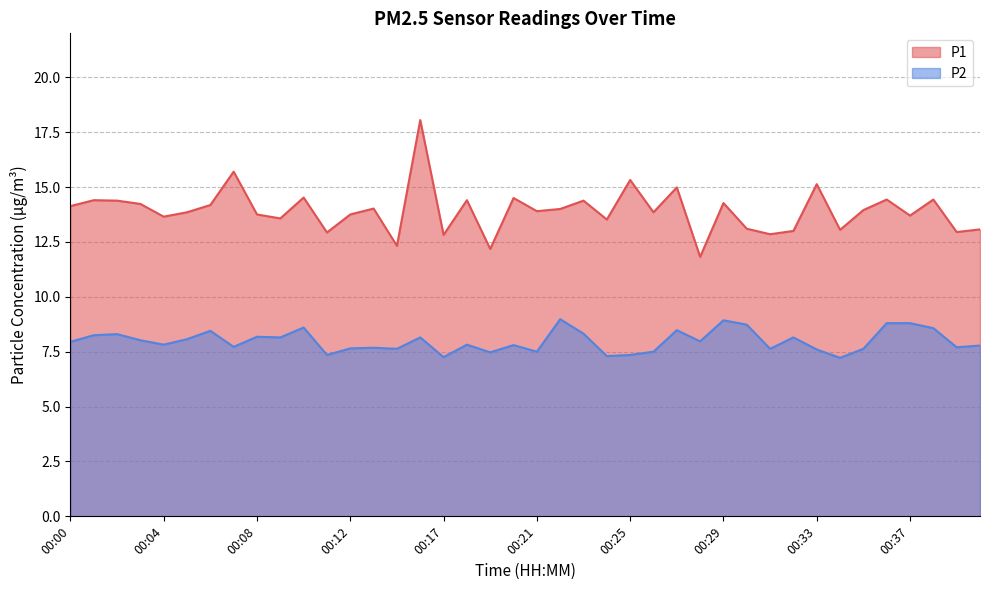

Where is P2 nearest to the value 8?

00:03